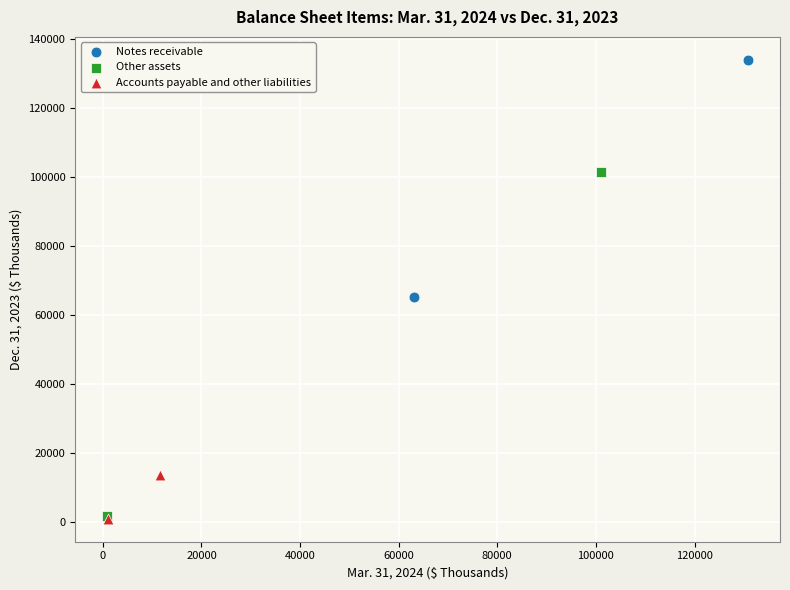

Which series has the largest Y range (max minus min)?

Other assets